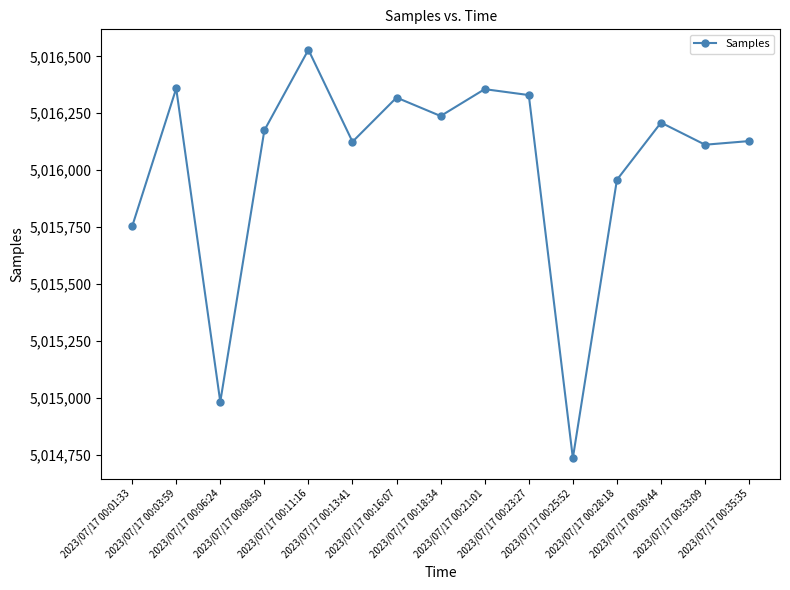

What is the difference between the values at 2023/07/17 00:28:18 and 2023/07/17 00:16:07?

361